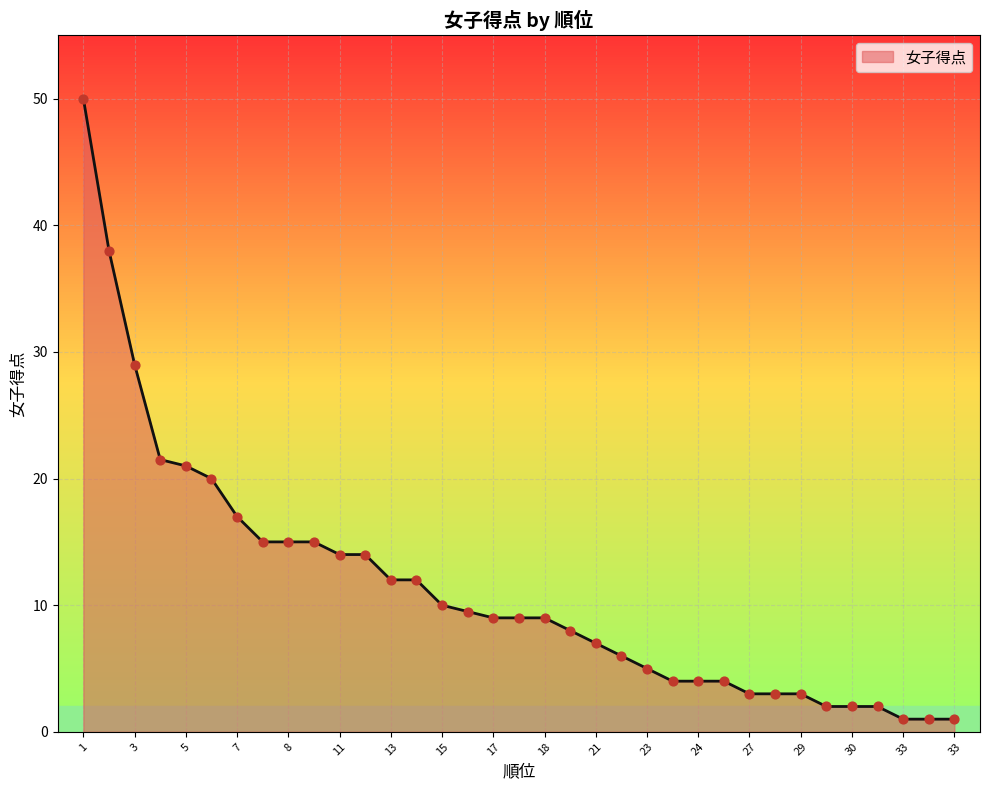

What is the greatest value displayed?

50.0